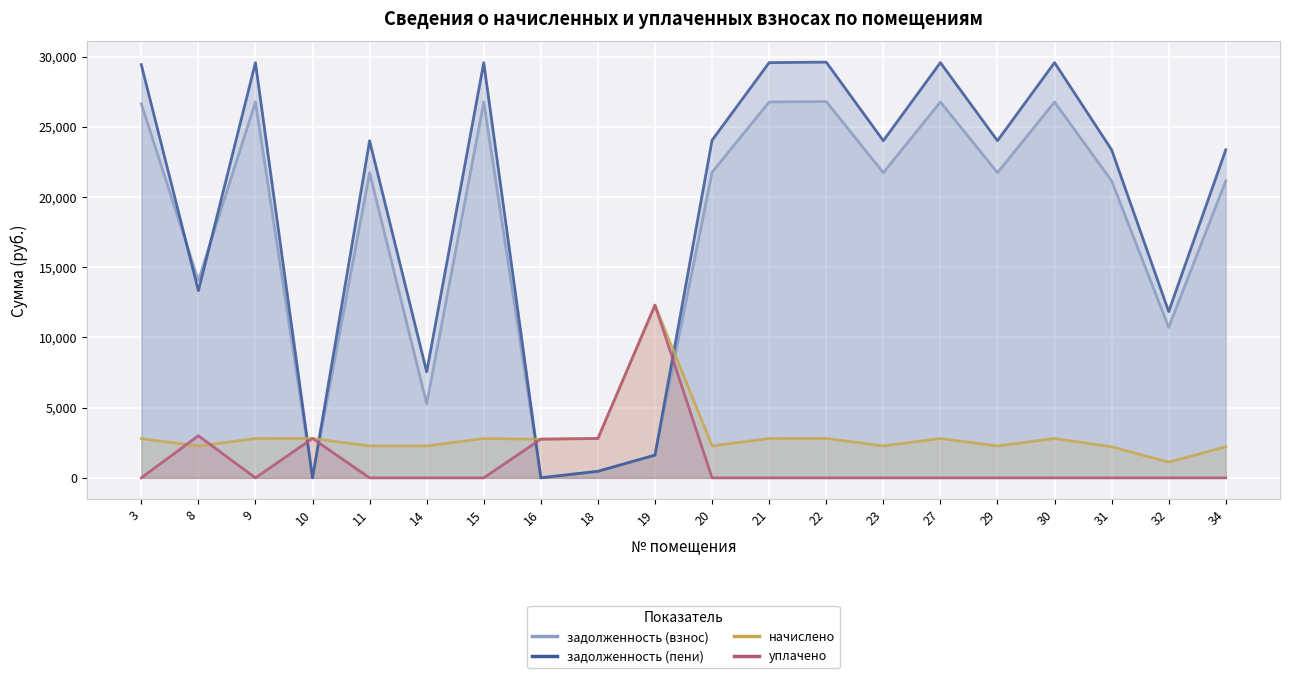

The value of задолженность (взнос) at 22 is 26799.4. True or false?

True